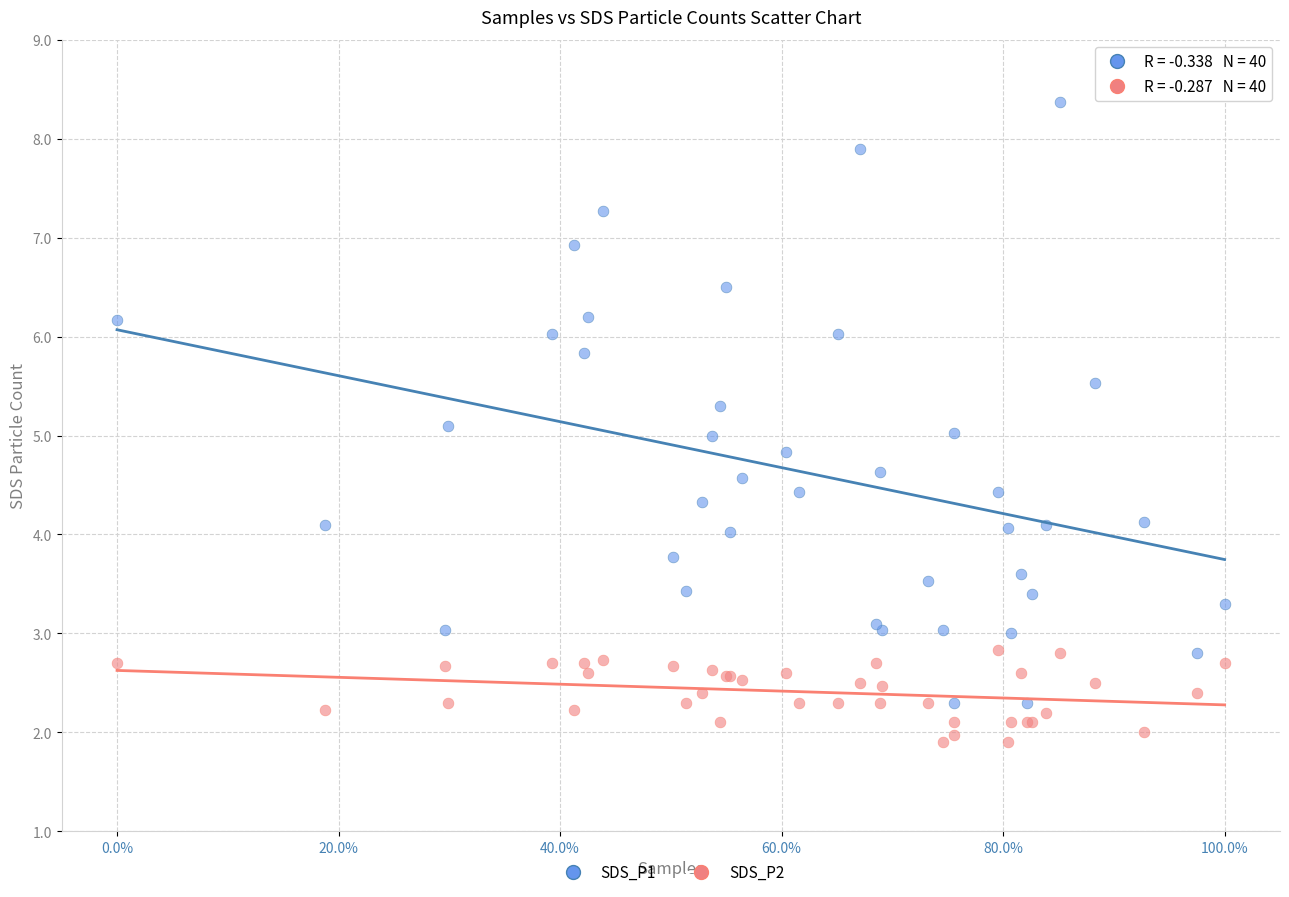

Which series has the widest spread of Y values?

SDS_P1